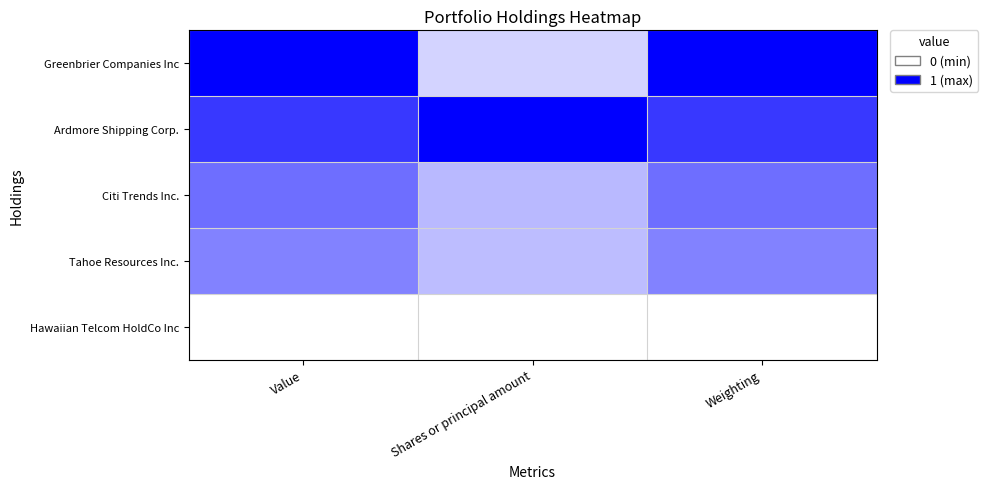

What is the maximum value shown in the chart?

1.0